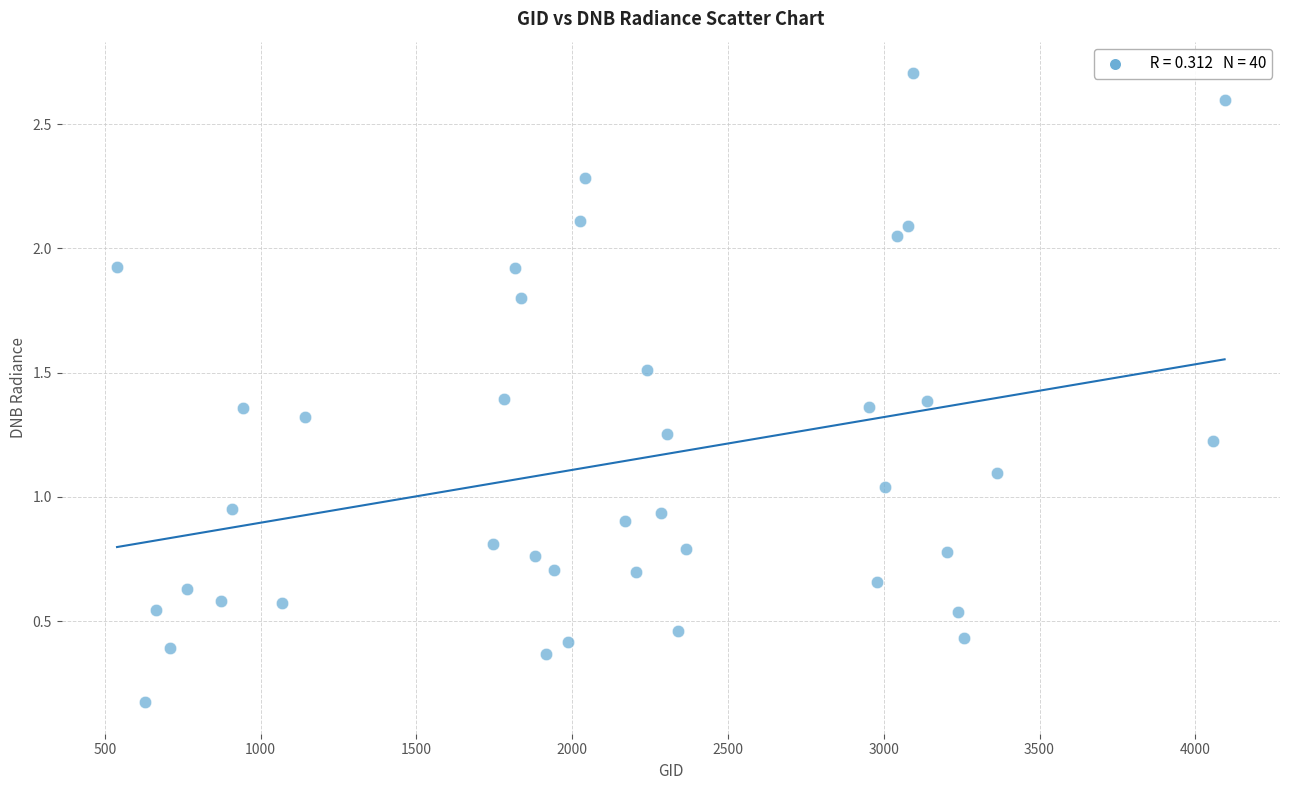

What is the range of Y values (max minus min)?

2.5